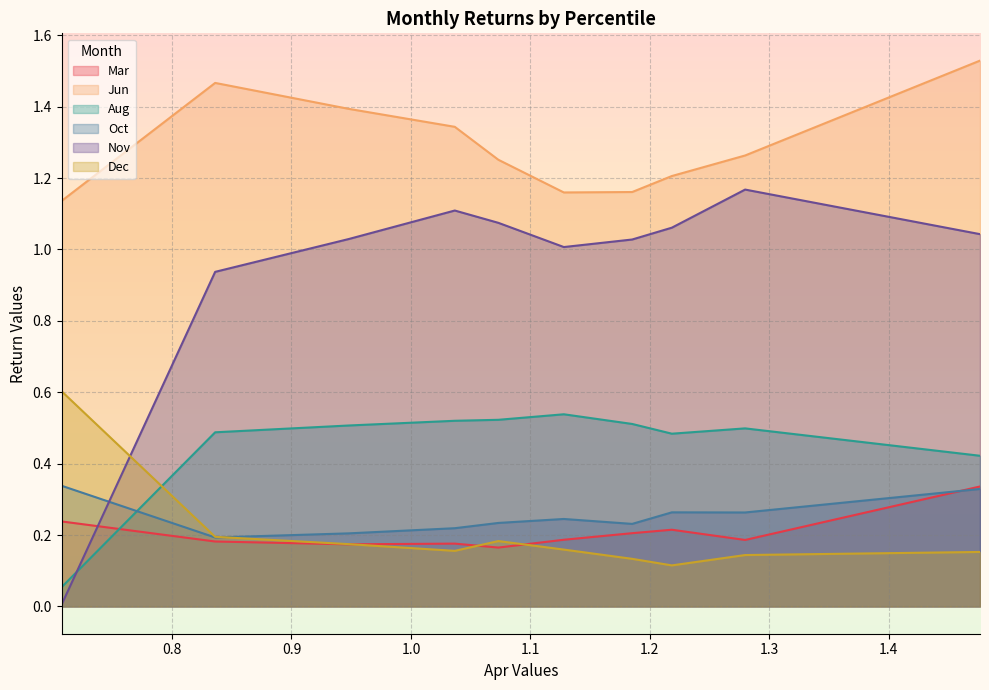

What are all the series names shown in the legend?

Mar, Jun, Aug, Oct, Nov, Dec